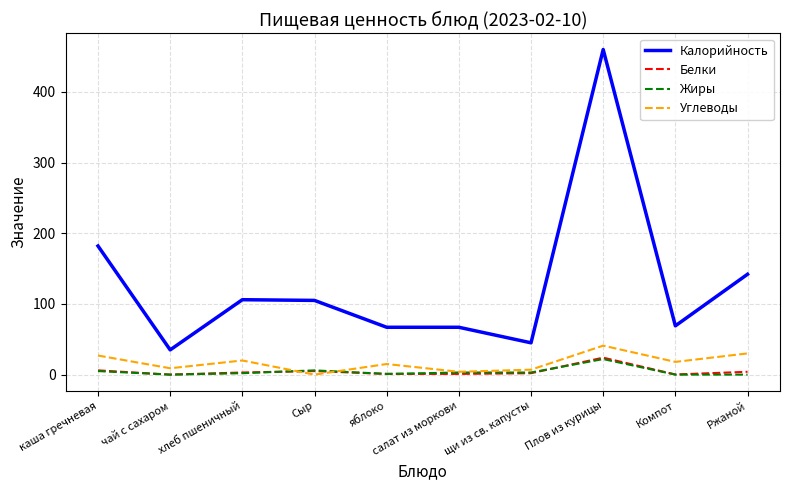

True or false: Белки has a value of 5.0 at Сыр.

True